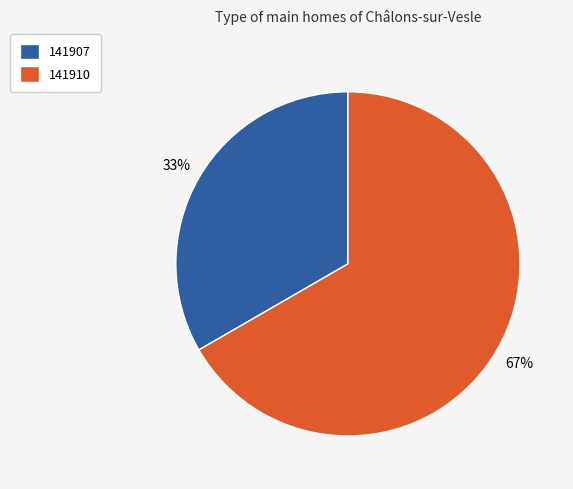

What percentage is the 141907 slice, to the nearest percent?

33%